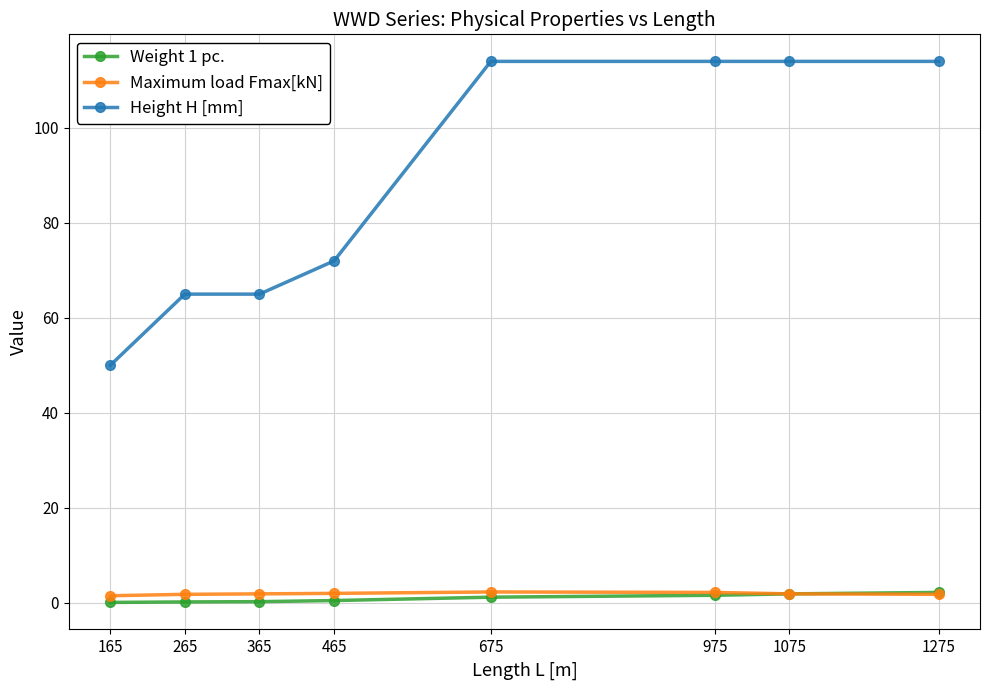

Which series has the largest range (max minus min)?

Height H [mm]